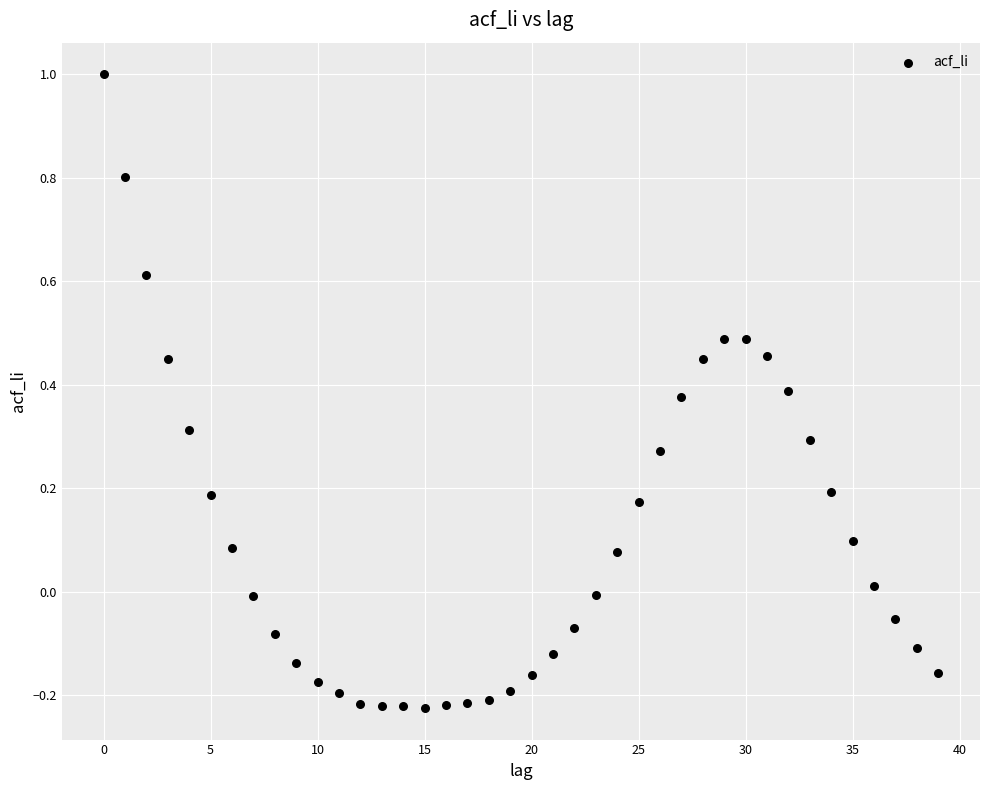

What is the range of Y values (max minus min)?

1.2